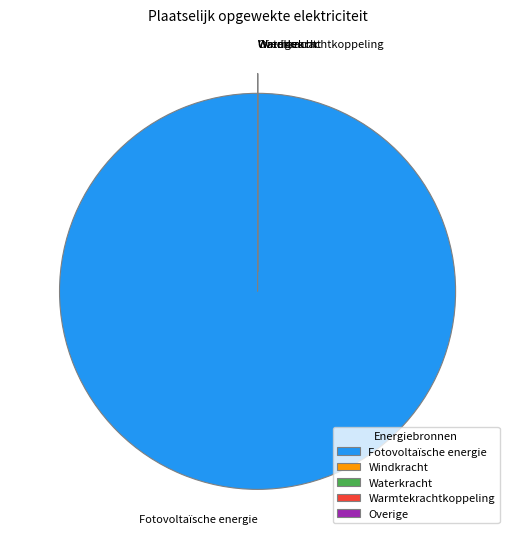

Which category accounts for the majority?

Fotovoltaïsche energie